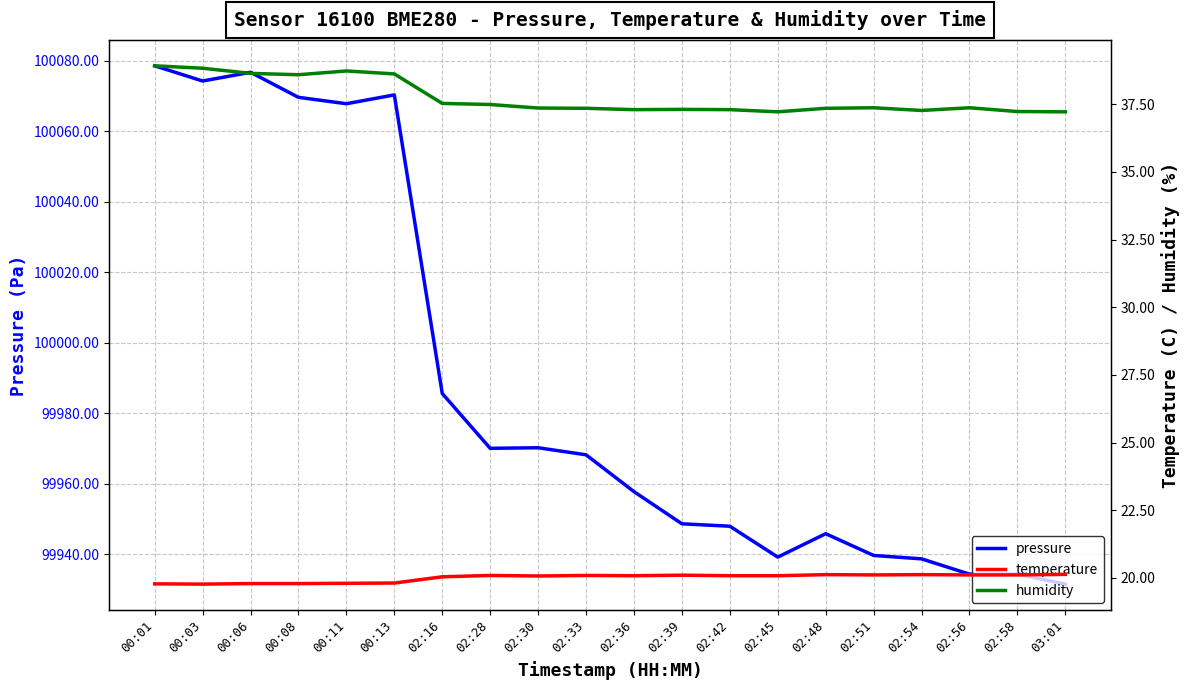

The humidity series shows 37.4 at 02:30. True or false?

True